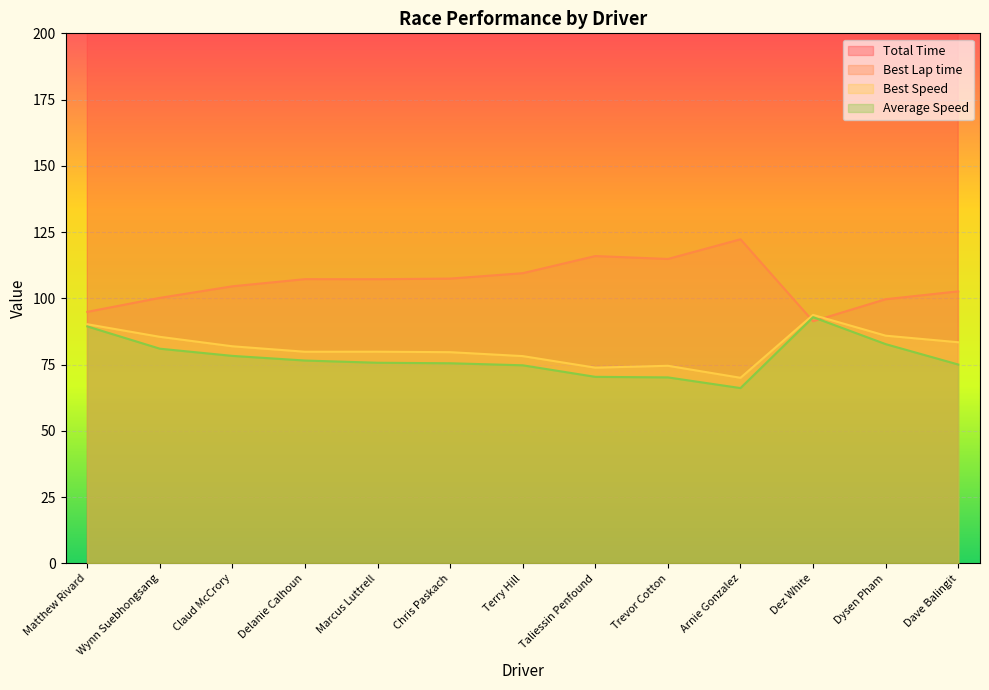

What is the difference between the second highest and minimum values in the Average Speed series?

23.3